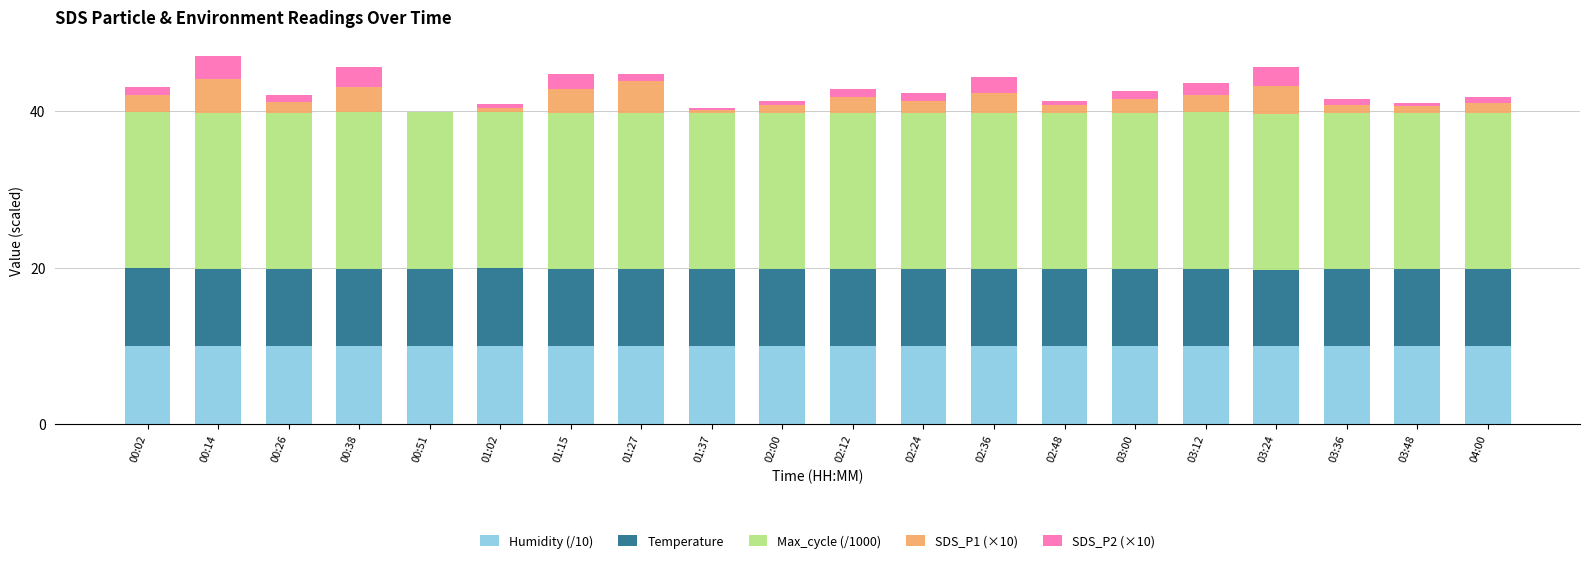

What are all the series names shown in the legend?

Humidity (/10), Temperature, Max_cycle (/1000), SDS_P1 (×10), SDS_P2 (×10)